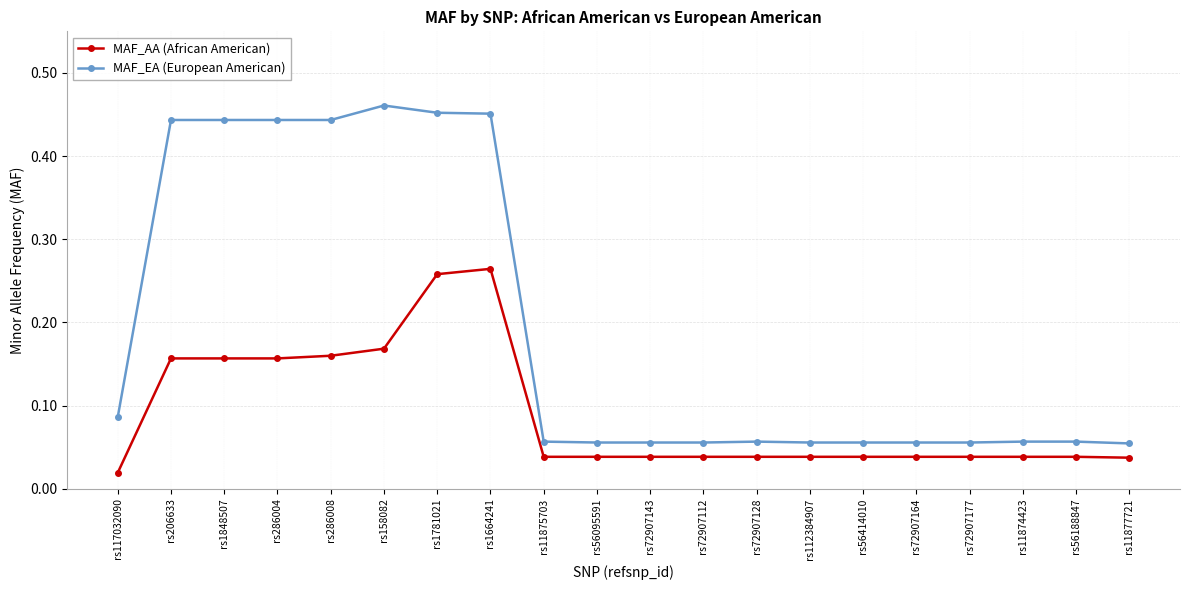

List the series in order of their peak value, lowest first.

MAF_AA (African American), MAF_EA (European American)